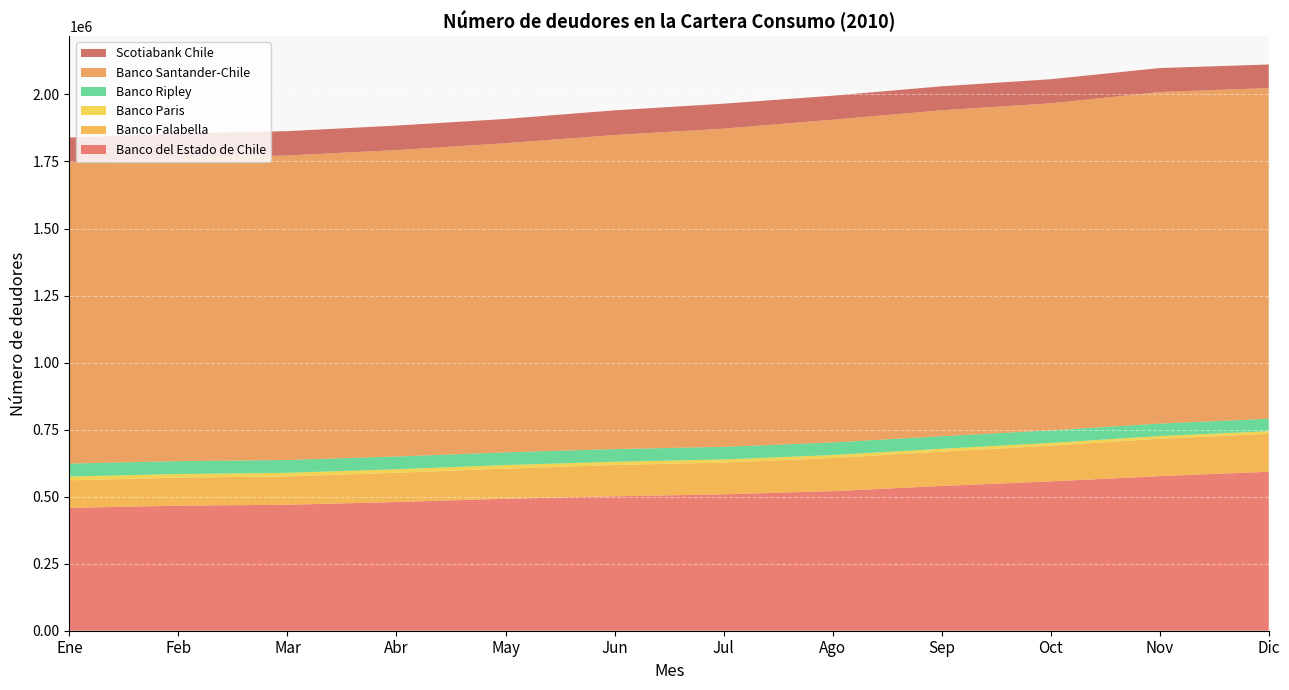

Reading left to right, extract all data points from this chart.

Banco del Estado de Chile: Ene=458174	Feb=466358	Mar=469807	Abr=479976	May=492134	Jun=501376	Jul=508715	Ago=520527	Sep=539966	Oct=556823	Nov=576655	Dic=592832
Banco Falabella: Ene=102742	Feb=104613	Mar=105750	Abr=109008	May=112433	Jun=116541	Jul=118685	Ago=123503	Sep=127779	Oct=133188	Nov=139244	Dic=141377
Banco Paris: Ene=14207	Feb=13466	Mar=13440	Abr=13204	May=13227	Jun=12272	Jul=11368	Ago=11183	Sep=10838	Oct=10406	Nov=10284	Dic=10039
Banco Ripley: Ene=48323	Feb=48027	Mar=47710	Abr=47621	May=47366	Jun=47160	Jul=47016	Ago=46836	Sep=46813	Oct=46744	Nov=46366	Dic=46209
Banco Santander-Chile: Ene=1123295	Feb=1129676	Mar=1135797	Abr=1142837	May=1153065	Jun=1171318	Jul=1186686	Ago=1203768	Sep=1215716	Oct=1219722	Nov=1236493	Dic=1233542
Scotiabank Chile: Ene=92512	Feb=92487	Mar=90642	Abr=91254	May=90372	Jun=92092	Jul=93018	Ago=89485	Sep=89235	Oct=89884	Nov=89450	Dic=87742